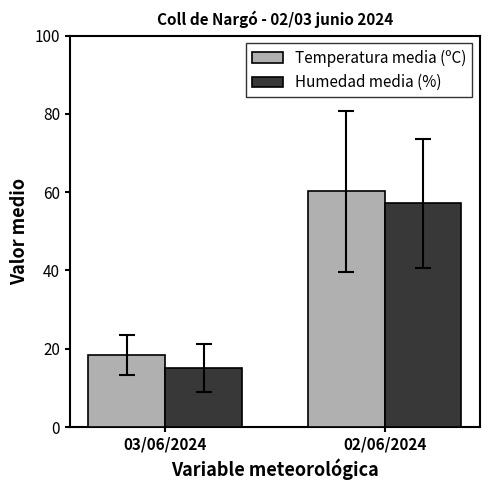

How many values in the Temperatura media (ºC) series exceed 60?

1